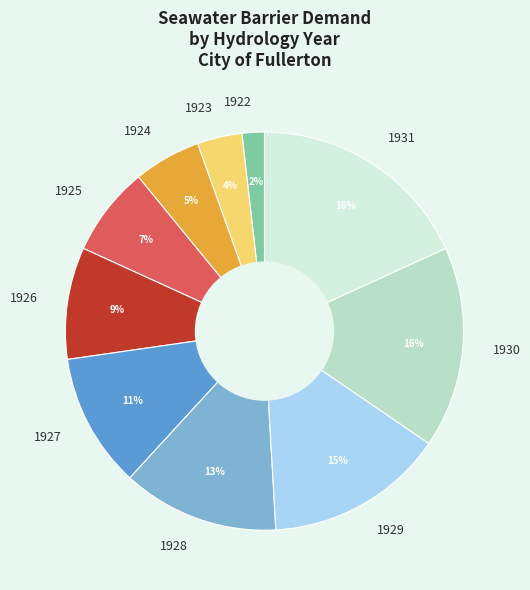

Is there any slice that represents more than half of the pie?

No